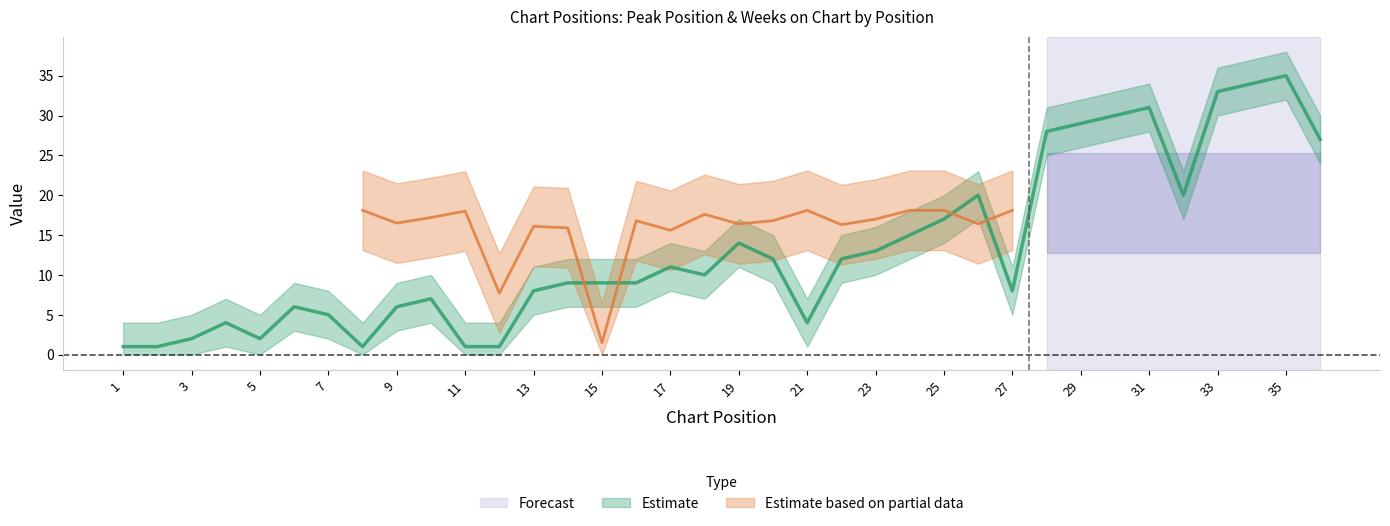

True or false: the data shows 1 at 2.

True